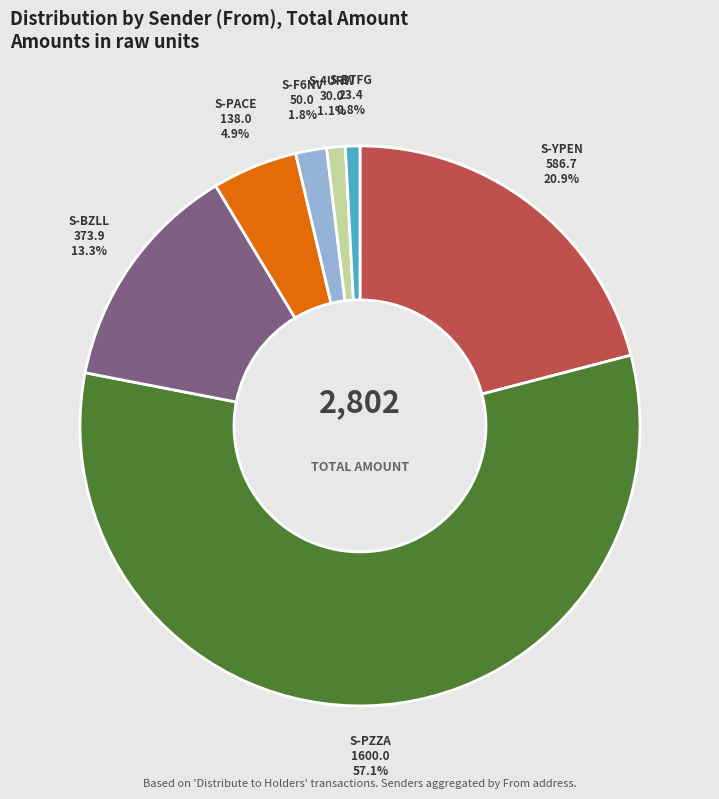

Combined, what portion of the pie is S-BTFG and S-F6NV?

2.6%